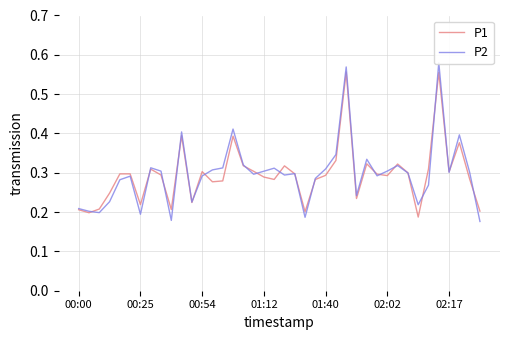

True or false: P2 has a value of 0.1 at 22.

False